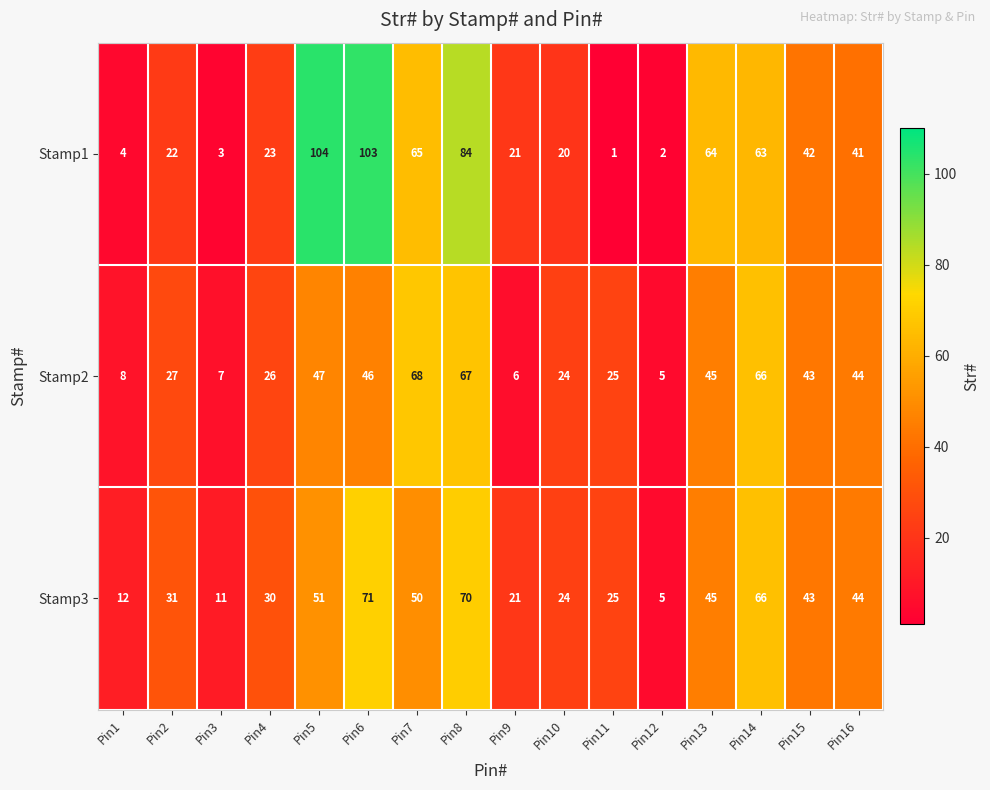

What is the total value across all series at Pin12?

12